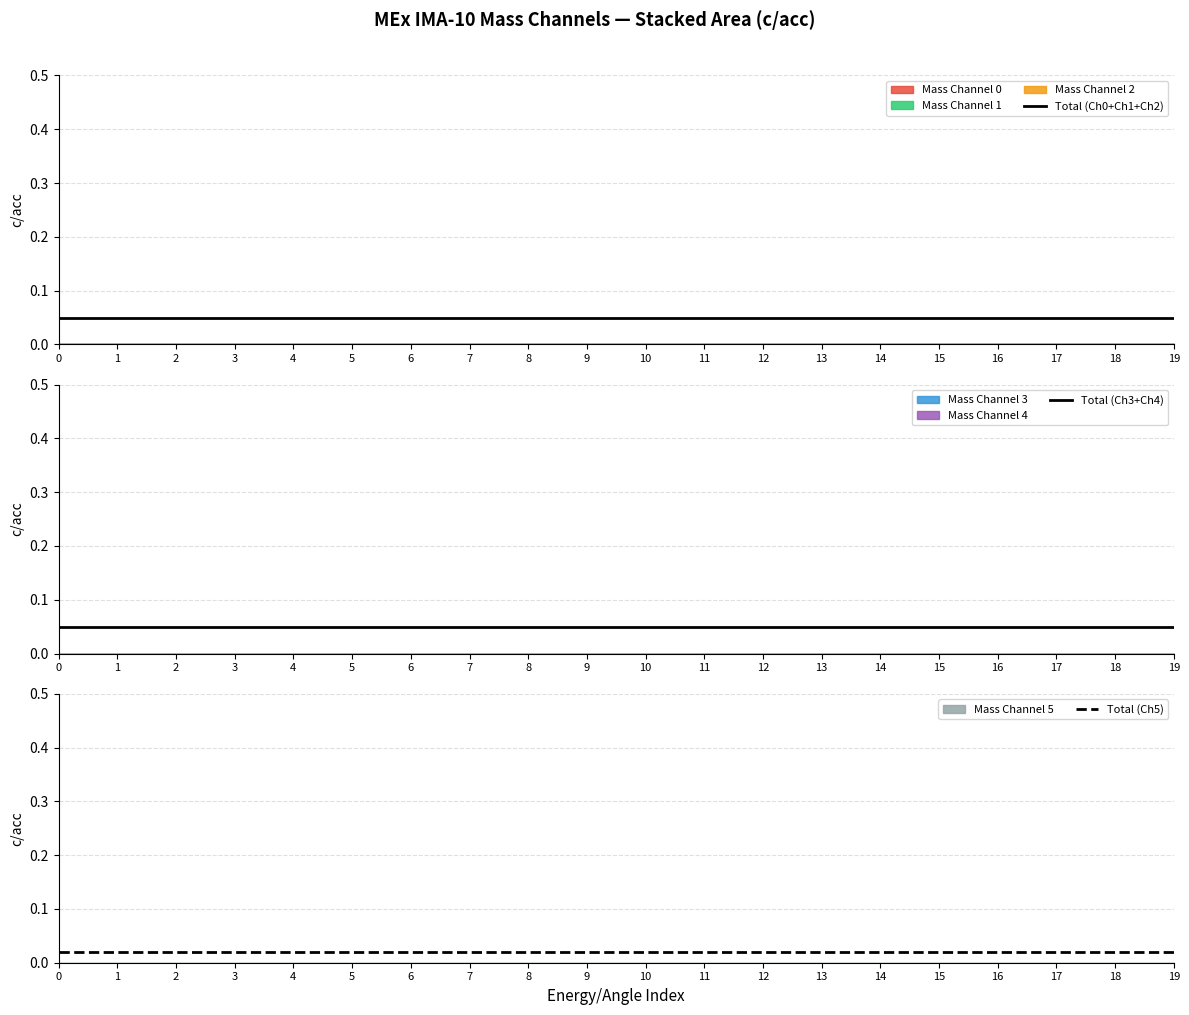

Which series has the widest spread of values?

Total (Ch0+Ch1+Ch2)